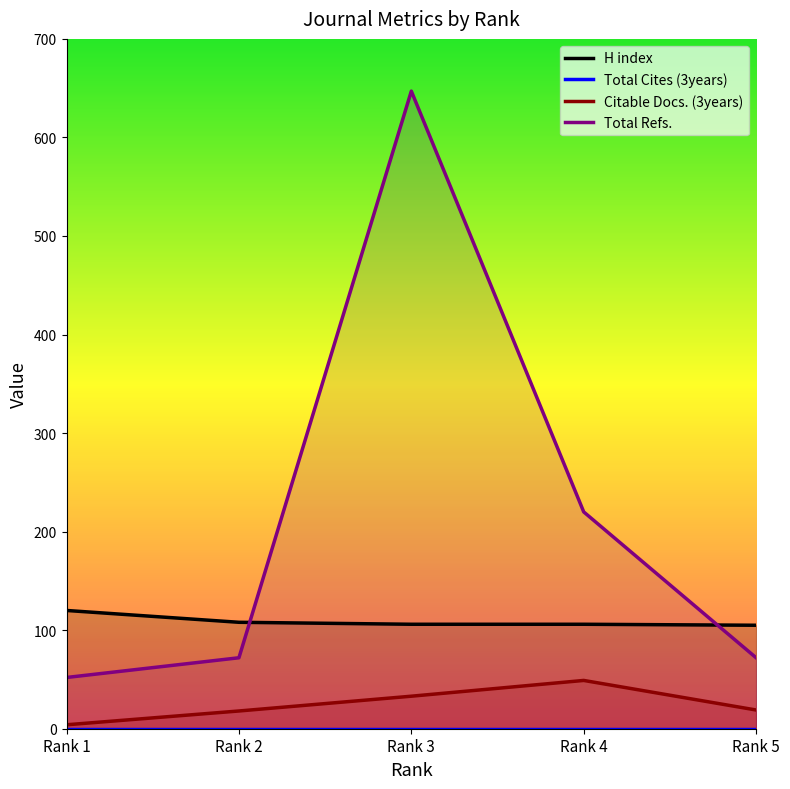

True or false: Total Refs. and Total Cites (3years) intersect in this chart.

False